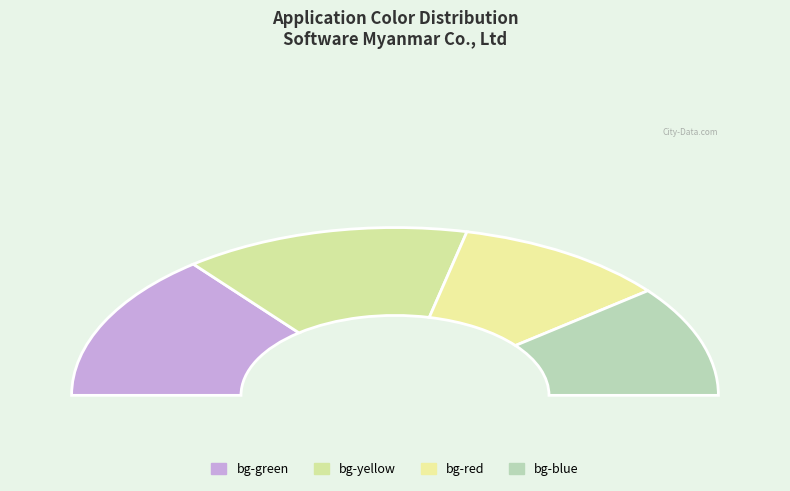

What is the total percentage of bg-red and bg-blue?

42.9%